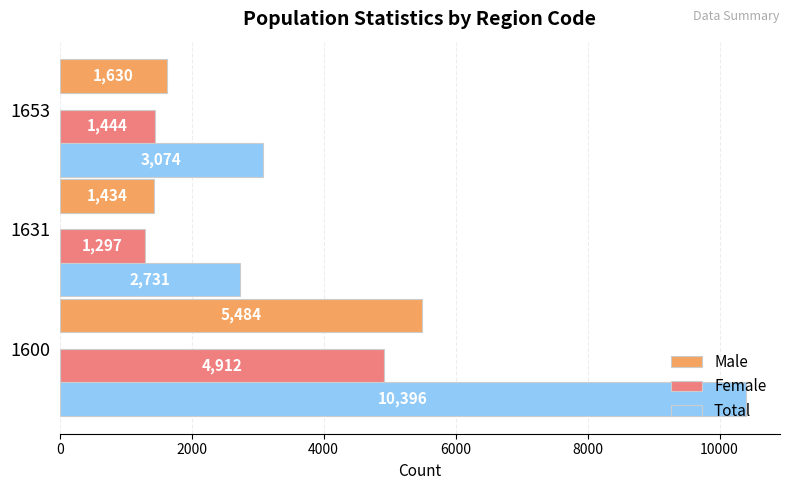

Which series has the largest total across all categories?

Total